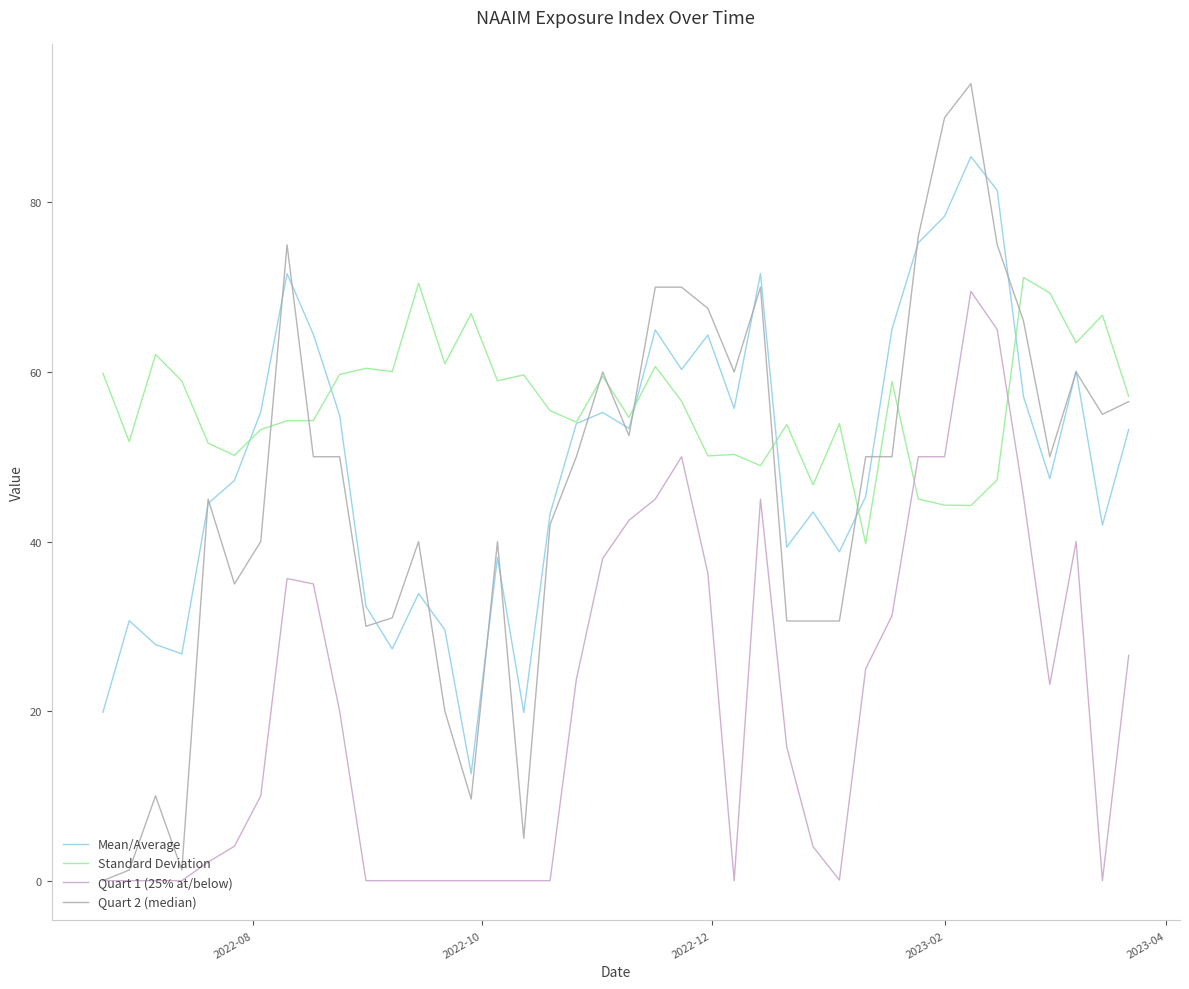

Which series has the largest range (max minus min)?

Quart 2 (median)